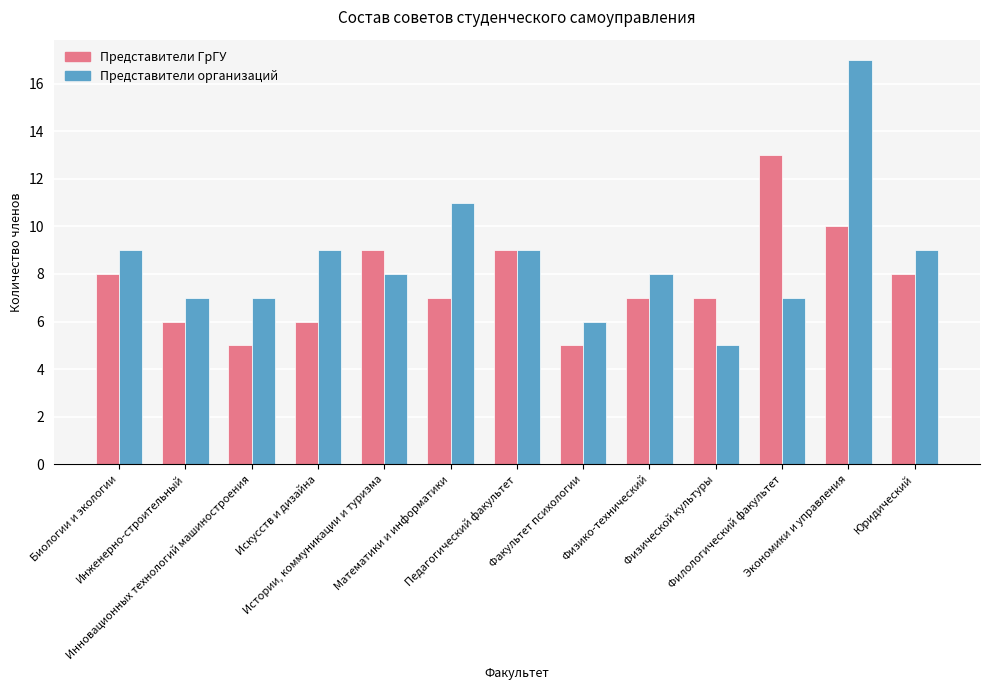

What is the label of the 9th bar from the right?

Истории, коммуникации и туризма